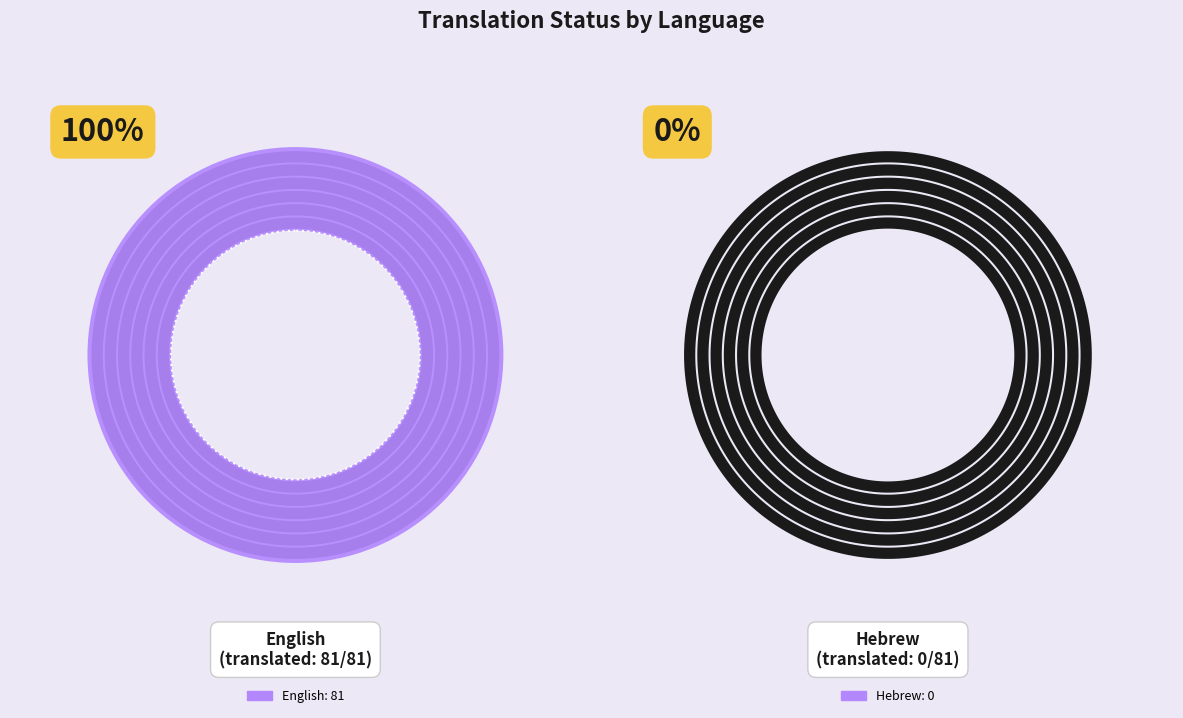

The Hebrew slice represents 1% of the pie. True or false?

False